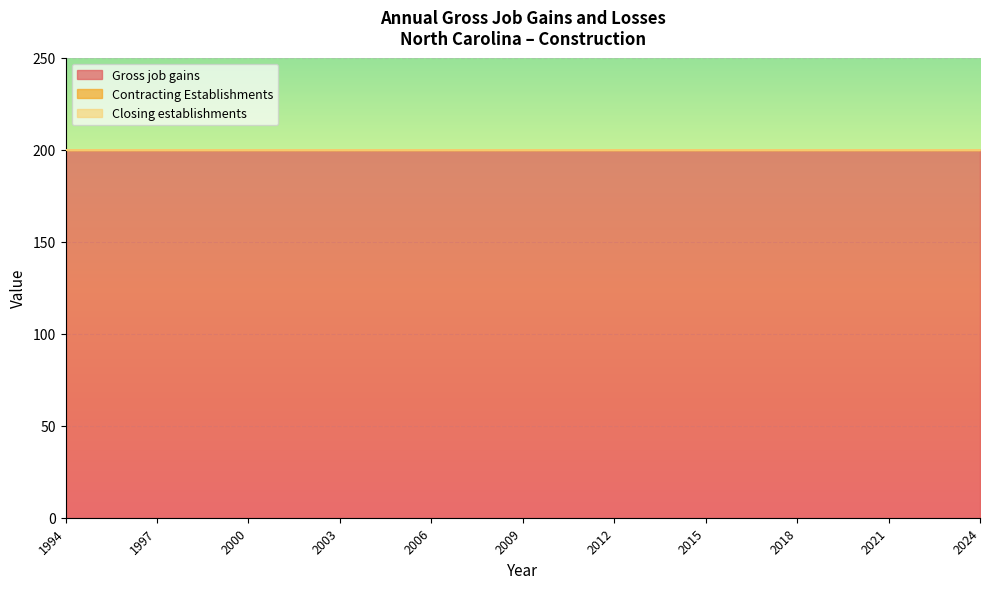

Reading left to right, what are all the values shown in this chart?

Gross job gains: 200	200	200	200	200	200	200	200	200	200	200	200	200	200	200	200	200	200	200	200	200	200	200	200	200	200	200	200	200	200	200
Contracting Establishments: 0	0	0	0	0	0	0	0	0	0	0	0	0	0	0	0	0	0	0	0	0	0	0	0	0	0	0	0	0	0	0
Closing establishments: 0	0	0	0	0	0	0	0	0	0	0	0	0	0	0	0	0	0	0	0	0	0	0	0	0	0	0	0	0	0	0